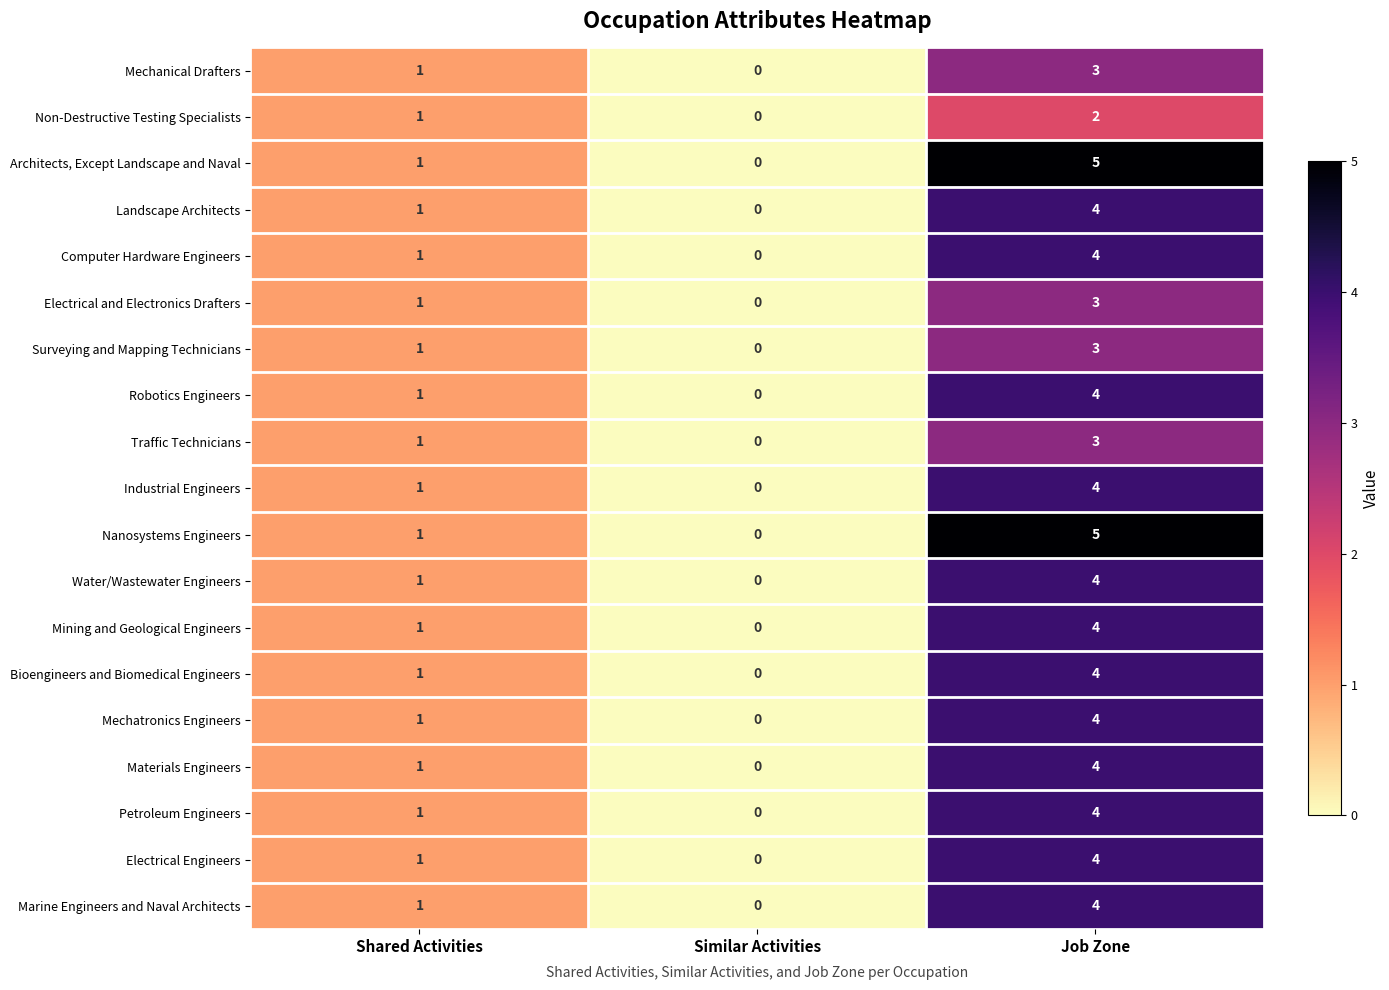

What is the difference between the Industrial Engineers values at Job Zone and Similar Activities?

4